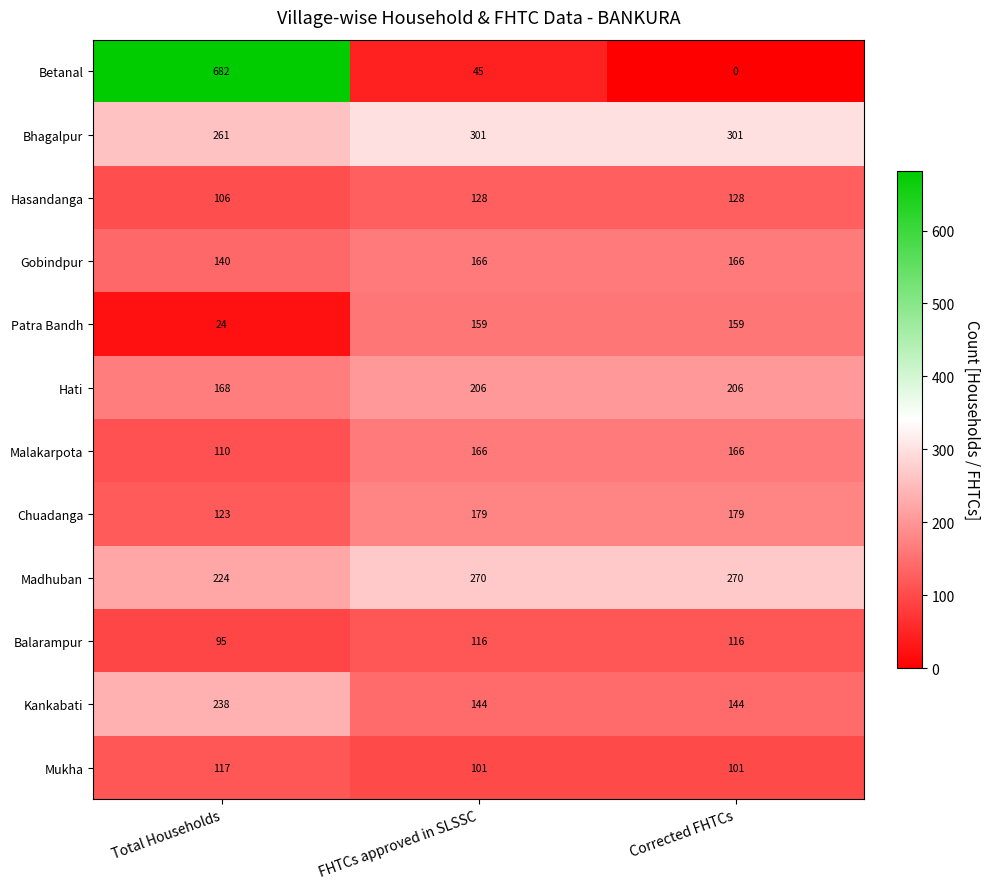

What is the difference between the maximum and minimum values in the Balarampur series?

21